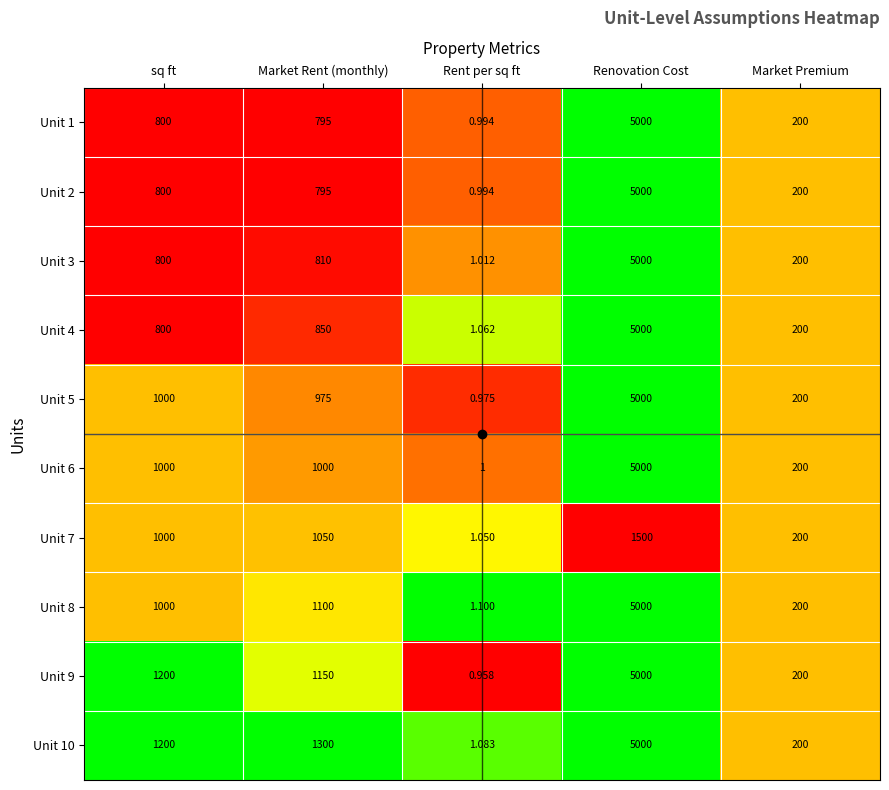

At which category is the sum across all series the highest?

Renovation Cost